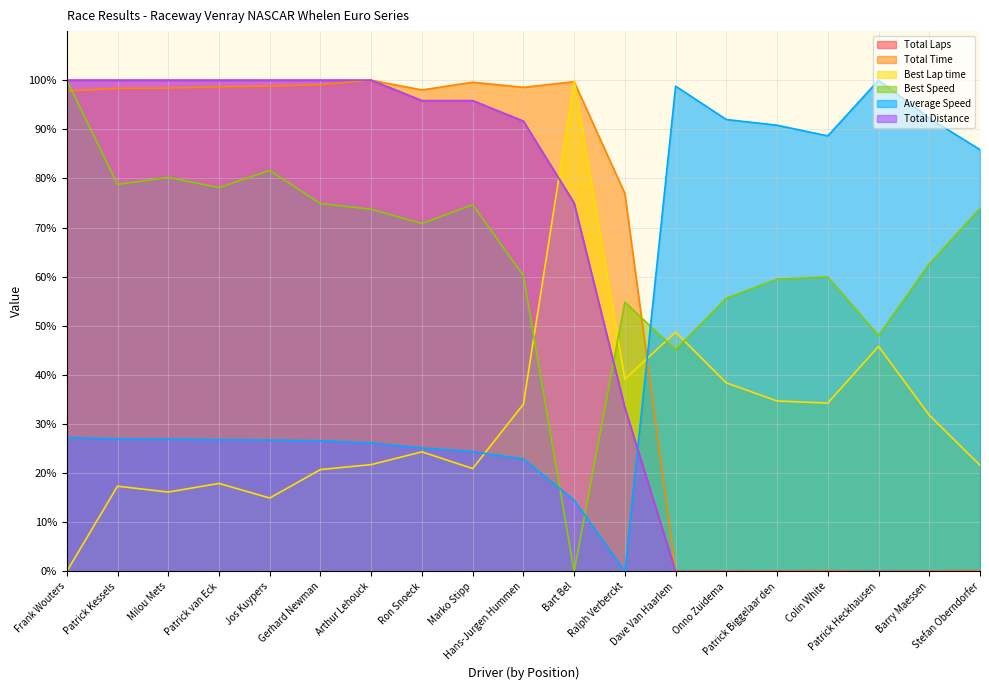

How many values in the Average Speed series are below 26?

5